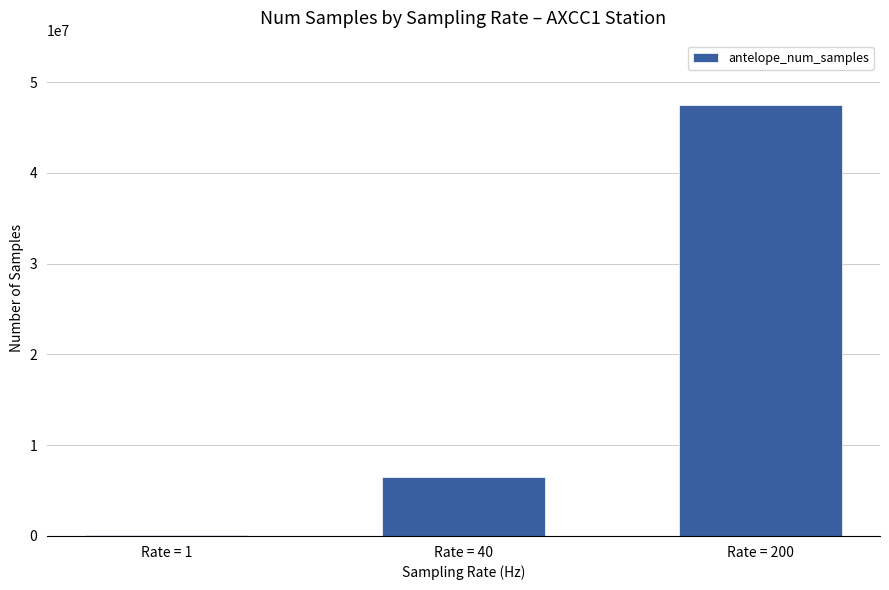

Which has a higher value, Rate = 40 or Rate = 1?

Rate = 40